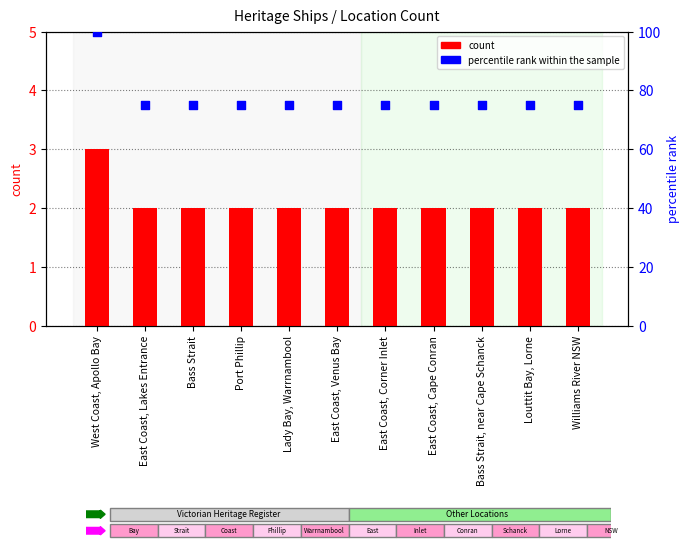

At how many categories does at least one series exceed 61?

11